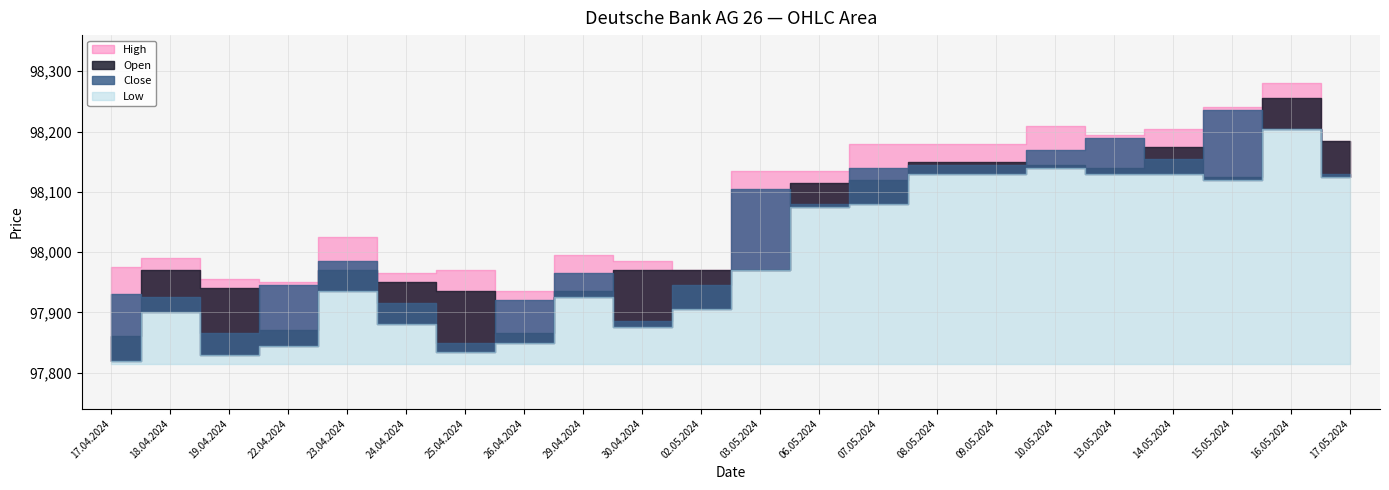

What is the sum of all Close values?

2156830